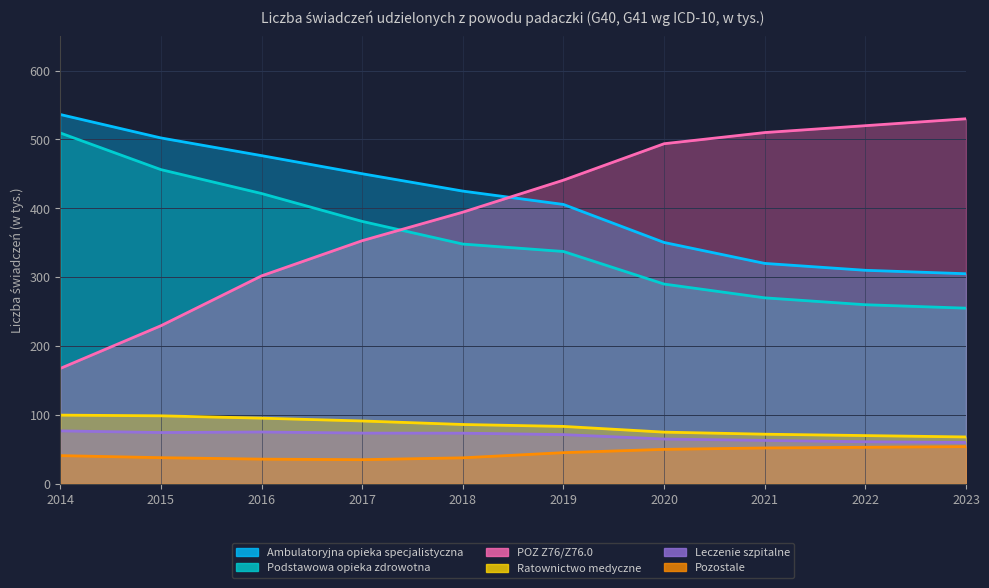

Rank the series at 2022 from highest to lowest value.

POZ Z76/Z76.0, Ambulatoryjna opieka specjalistyczna, Podstawowa opieka zdrowotna, Ratownictwo medyczne, Leczenie szpitalne, Pozostale